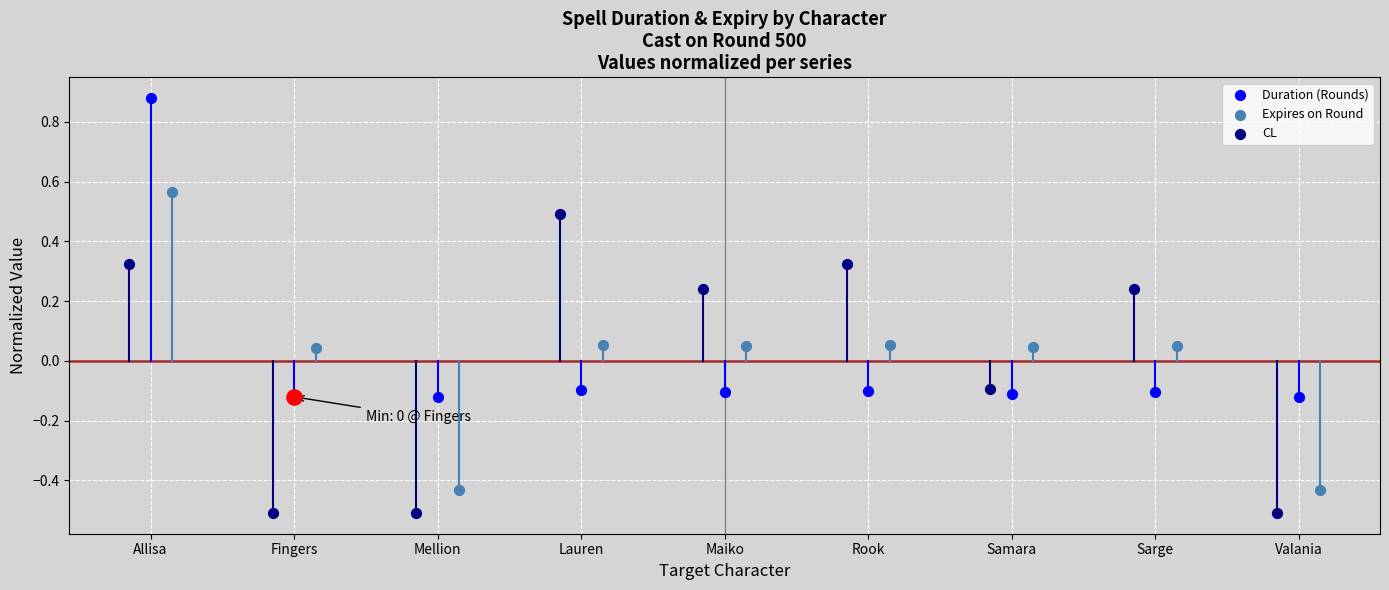

What is the total value across all series at Allisa?

1.8